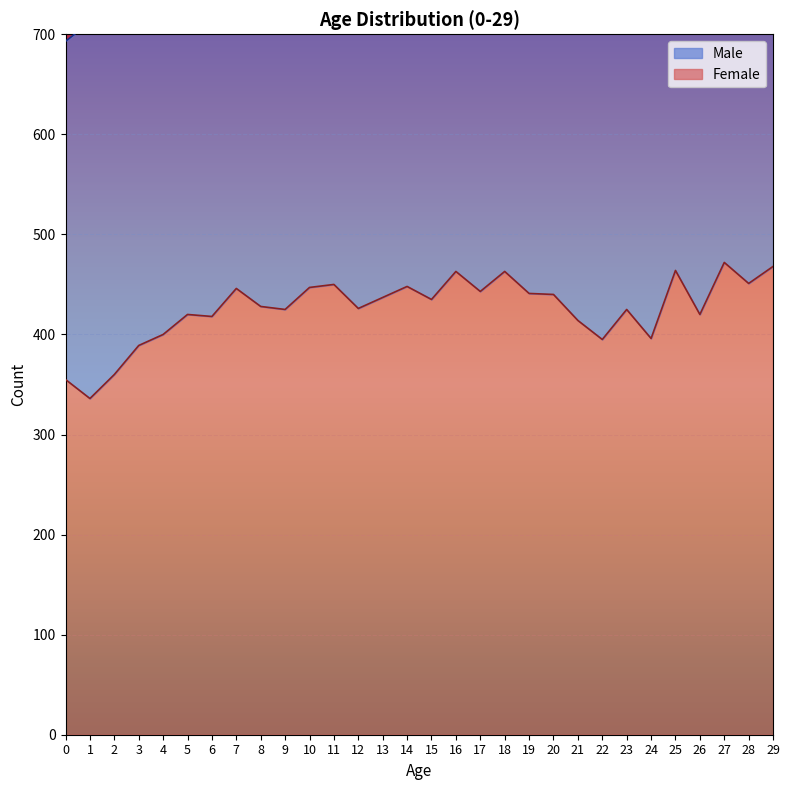

What is the average value?

426